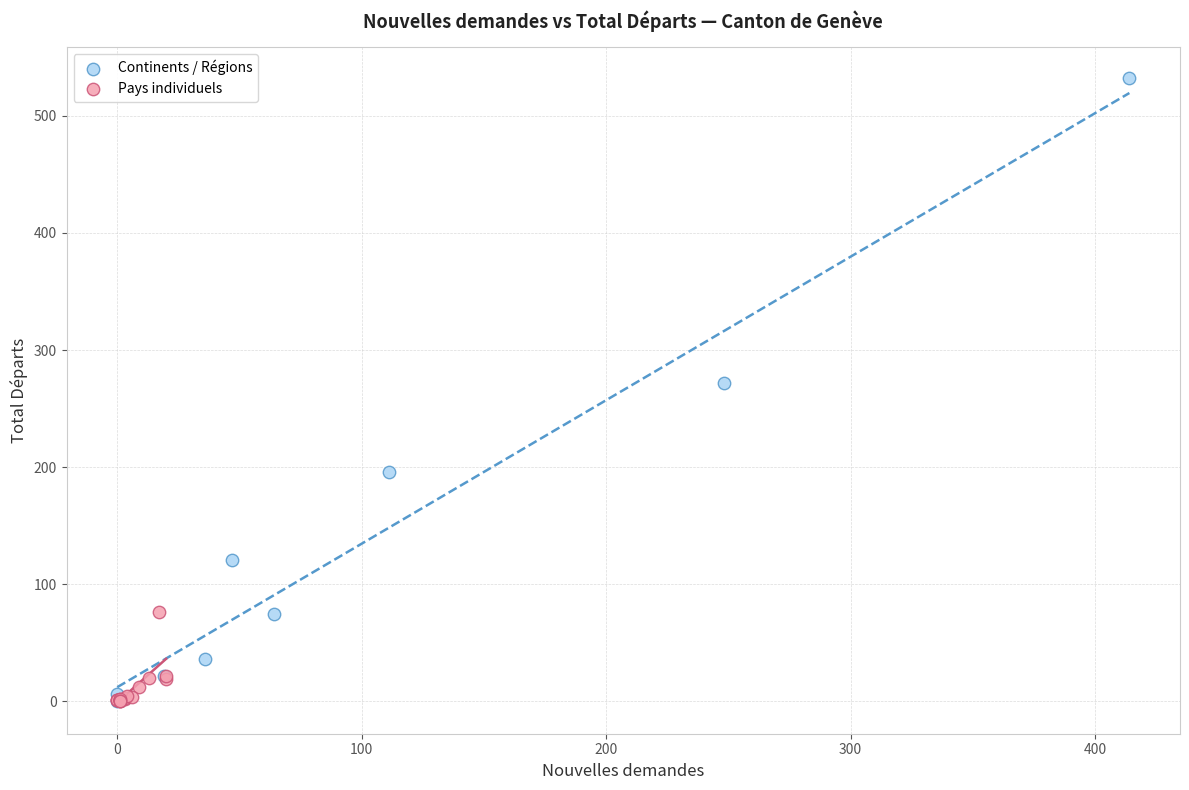

Which series has the widest spread of Y values?

Continents / Régions